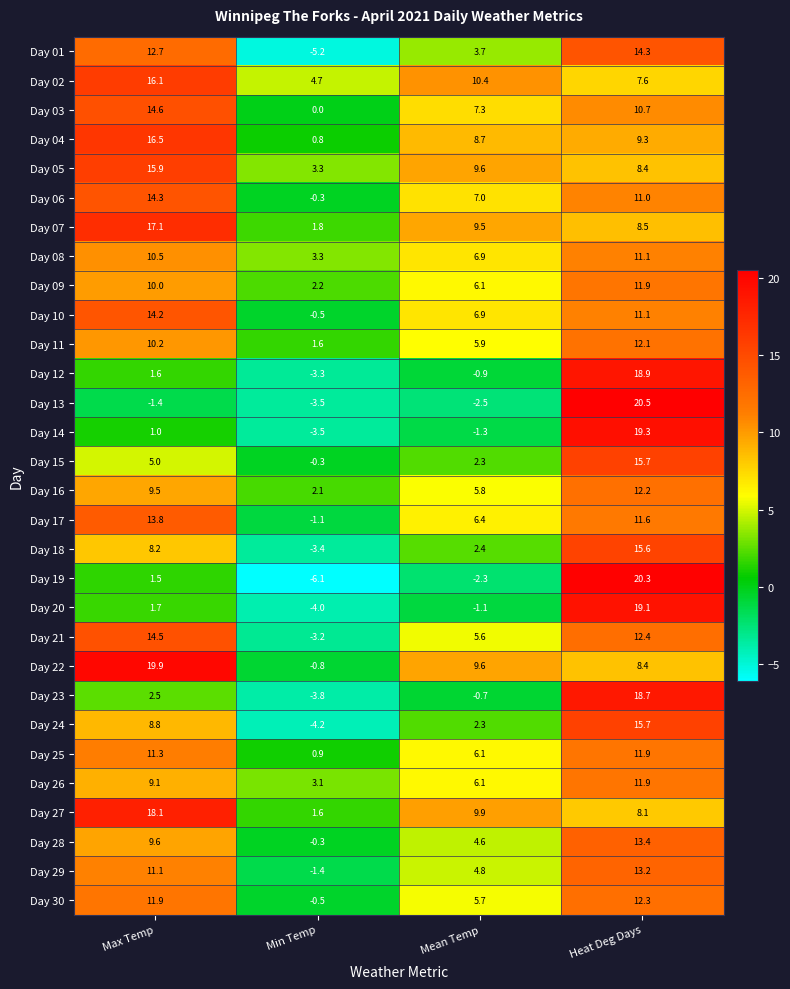

What is the lowest value of the Day 16 series?

2.1